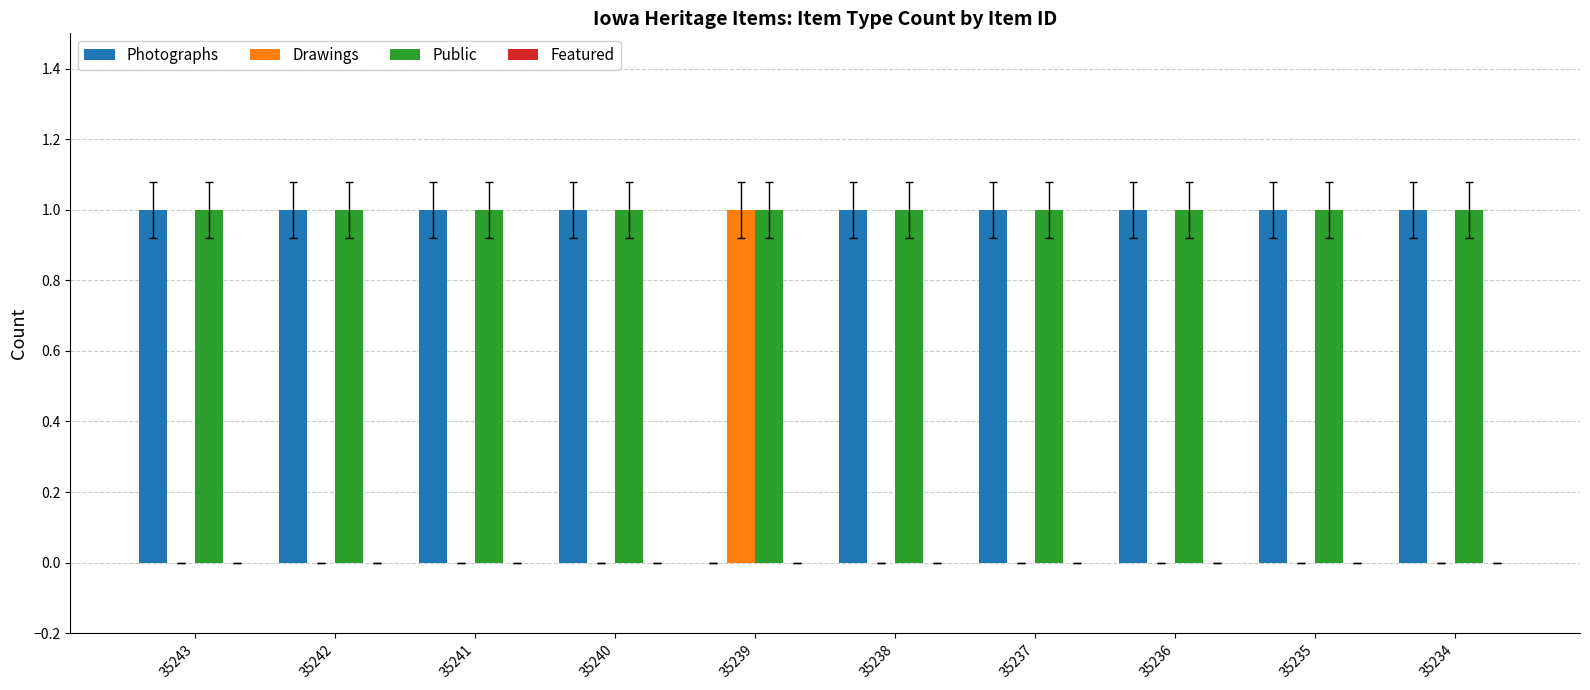

Which series has the largest total across all categories?

Public